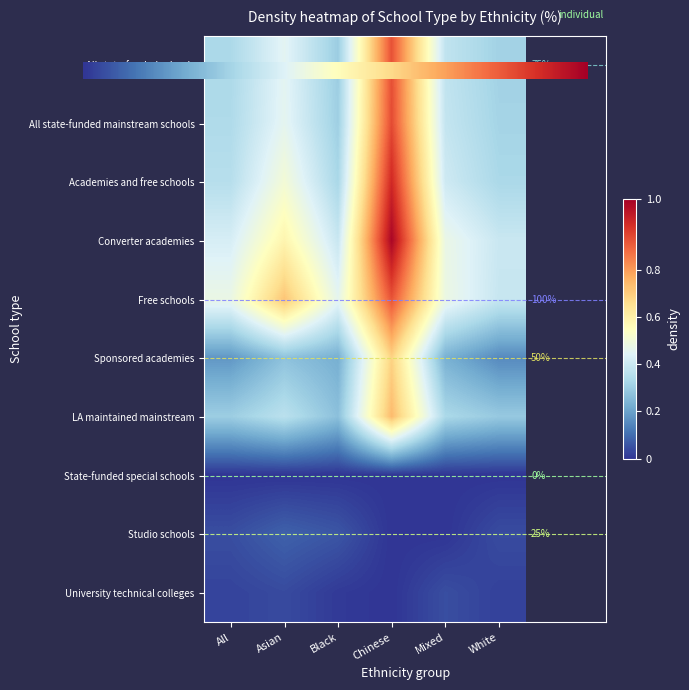

How many data points does each series have?

6